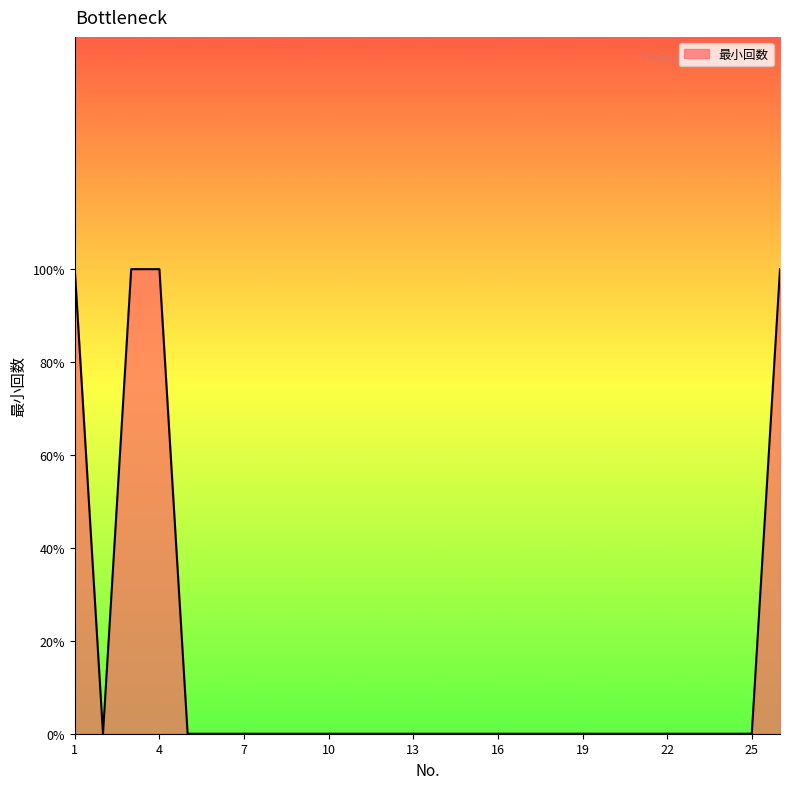

How many interior local valleys (lower than both neighbors) does the data have?

1